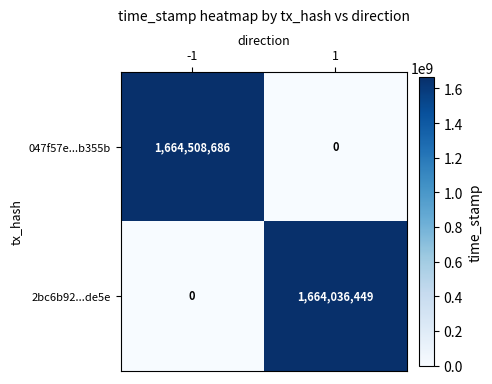

What is the greatest value displayed?

1664508686